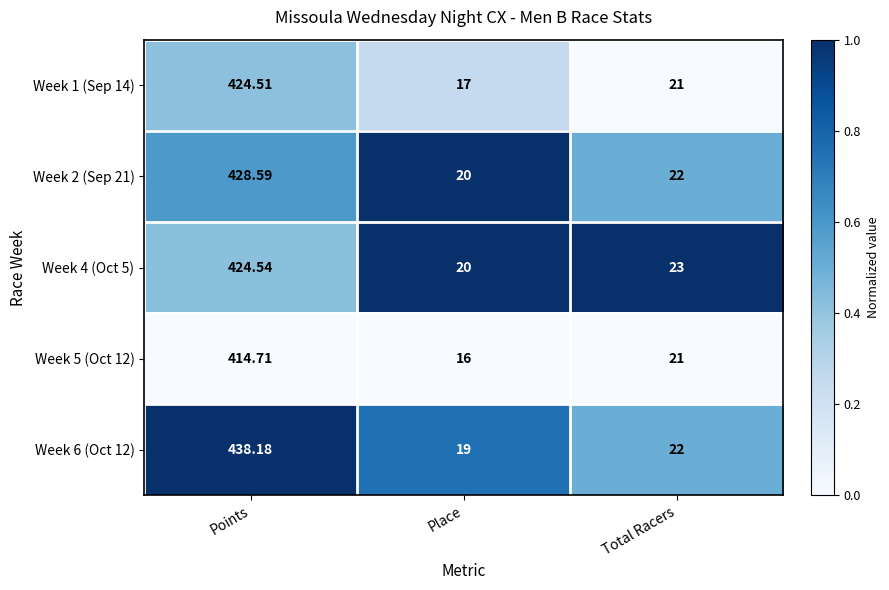

Which series has the largest range (max minus min)?

Week 6 (Oct 12)